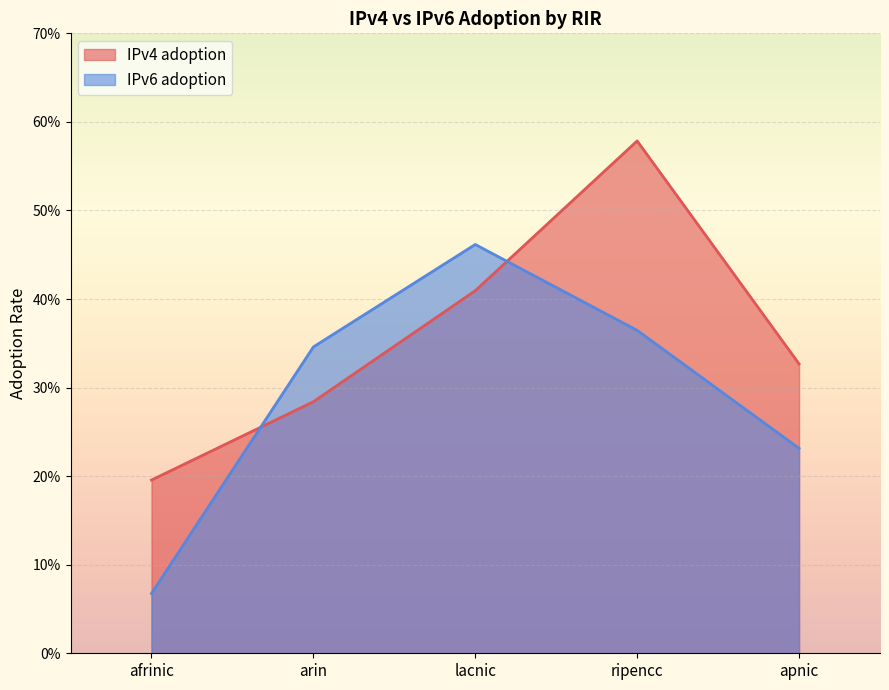

Where do IPv4 adoption and IPv6 adoption first cross each other?

afrinic and arin